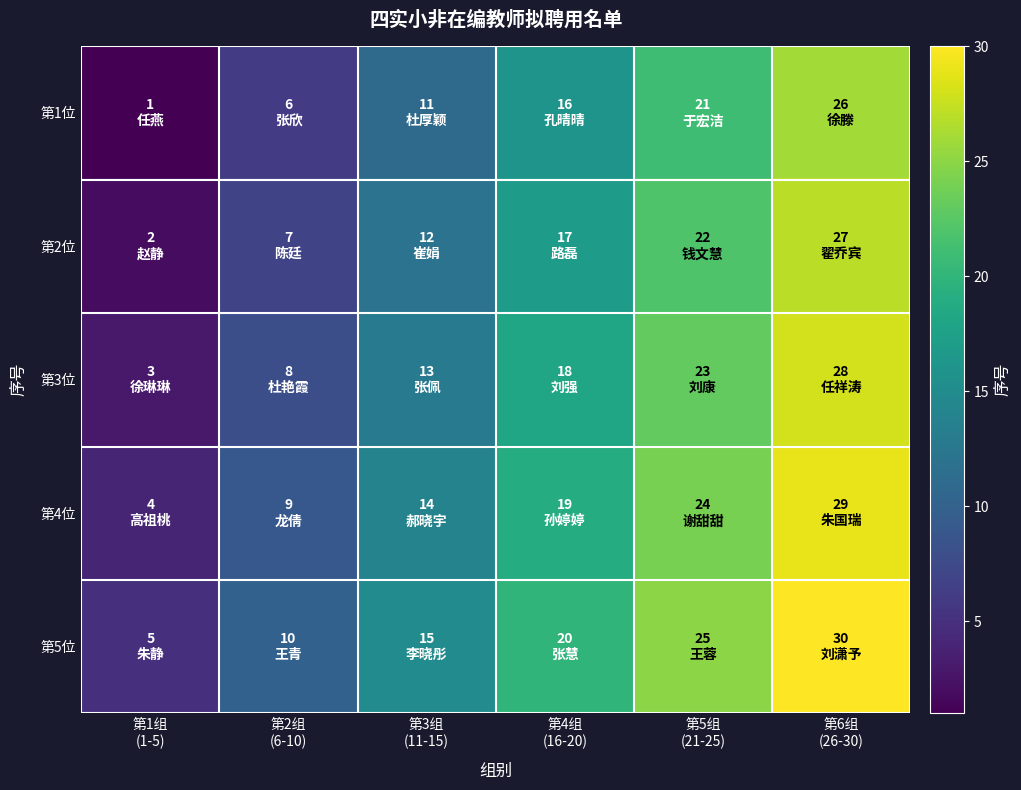

Between 第6组
(26-30) and 第4组
(16-20), which is larger?

第6组
(26-30)